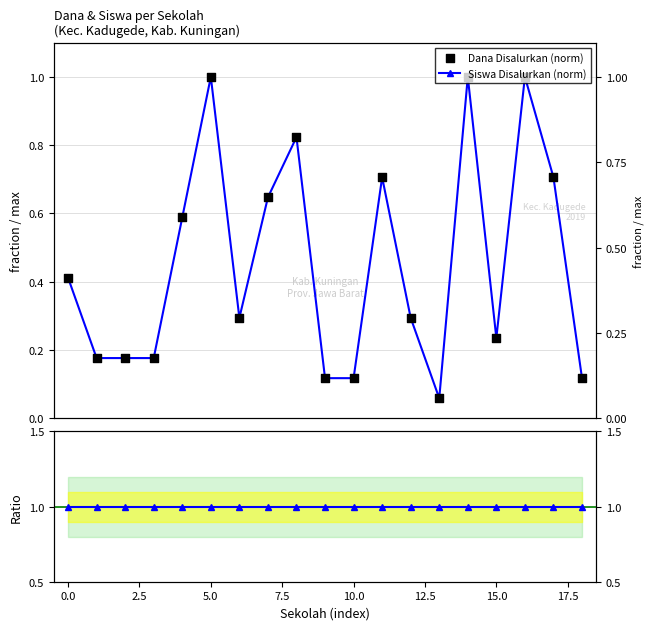

Which series has the largest total across all categories?

Ratio Dana/Standar